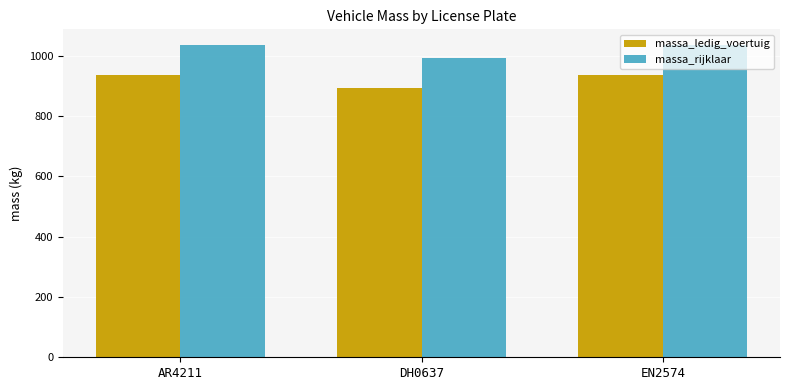

How many massa_rijklaar values are between 993 and 1036?

3